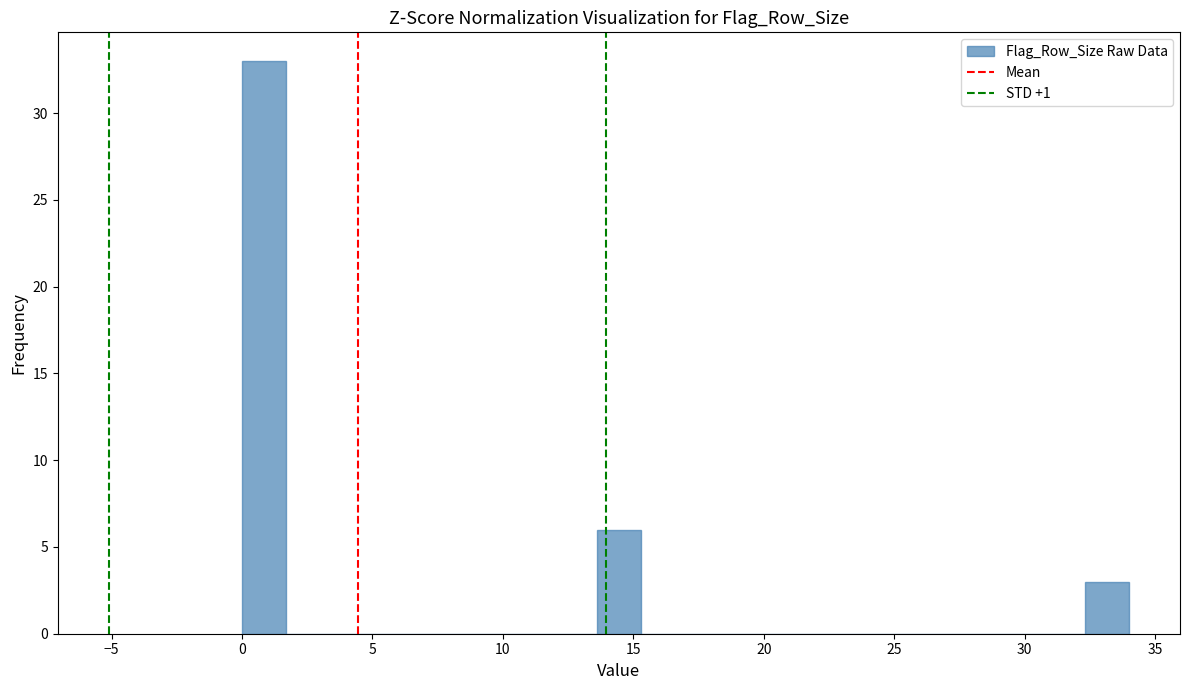

Around what value on the x-axis is the tallest bar? Give the approximate position of its centre, as read against the axis.

1.0